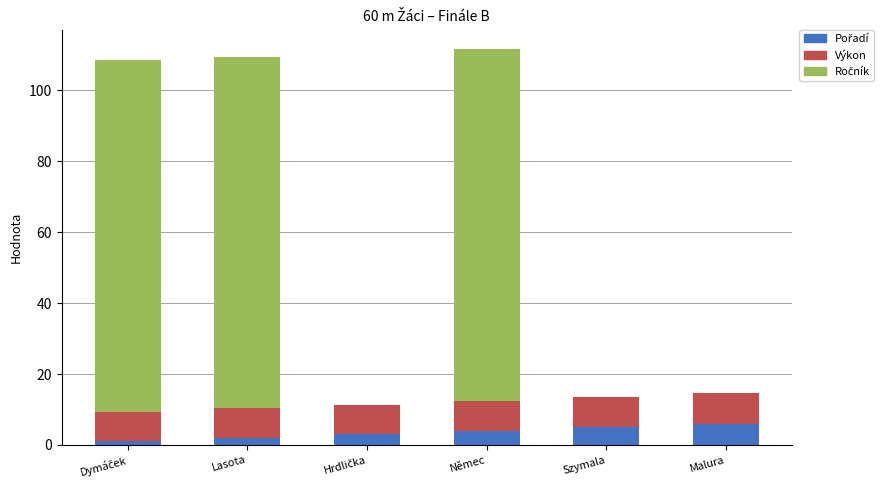

Between Malura and Hrdlička, which is larger?

Malura